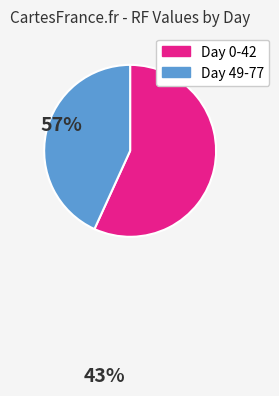

Is there a majority slice in this chart?

Yes